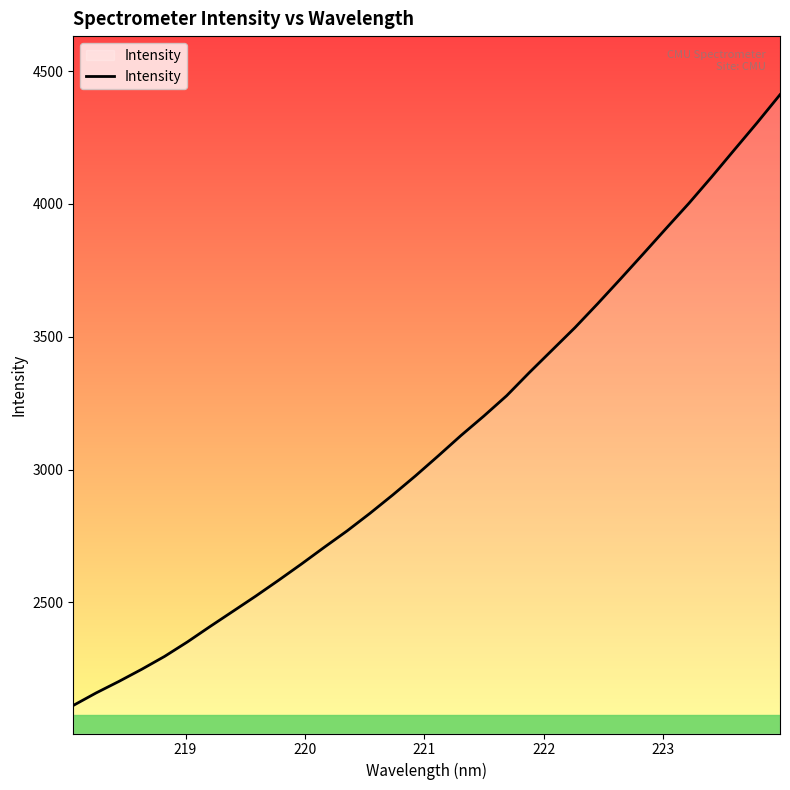

What is the difference between the maximum and minimum values?

2299.1